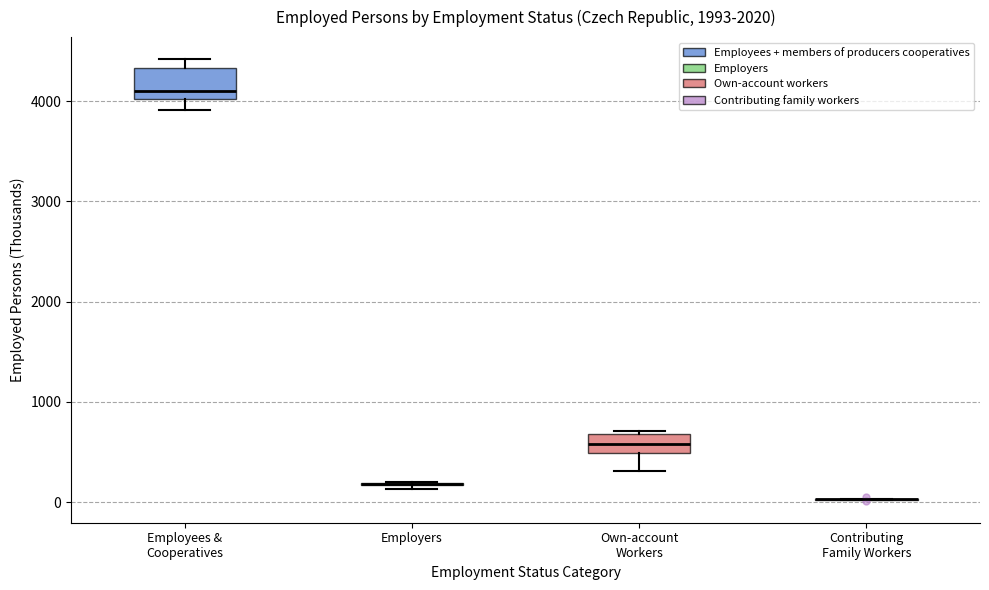

Reading left to right, read every box against the y-axis: the position of its median line, the range the box covers, and the ends of its whiskers. The values are not printed on the chart, so give them approximately, as read against the axis.

Employees & Cooperatives: median 4100, box 4000 to 4300, whiskers 3900 to 4400
Employers: box collapsed to a line at 200, whiskers 100 to 200
Own-account Workers: median 600, box 500 to 700, whiskers 300 to 700
Contributing Family Workers: box collapsed to a line at 0, whiskers 0 to 0